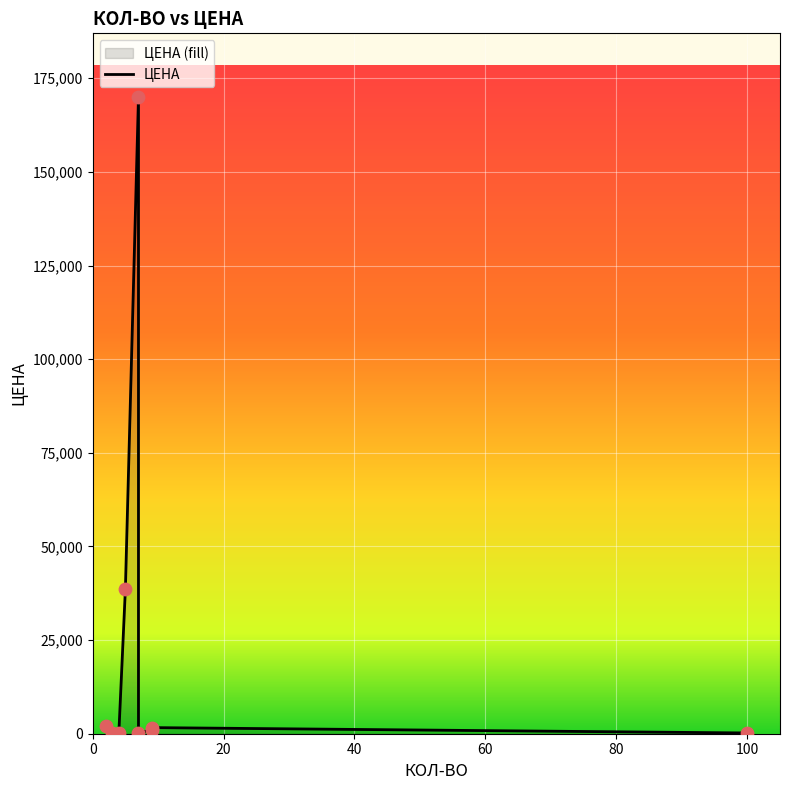

Between 7 and 9, which is larger?

7